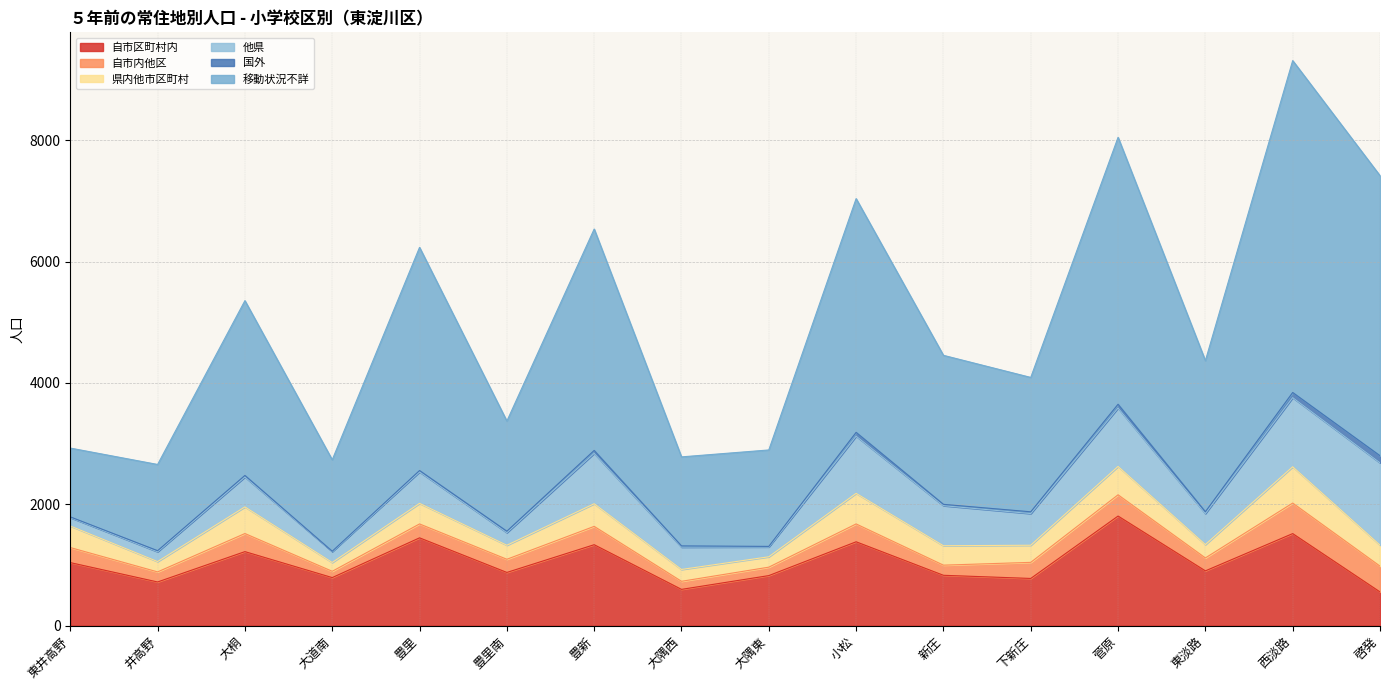

Is it true that 自市区町村内 equals 1040 at 東井高野?

True